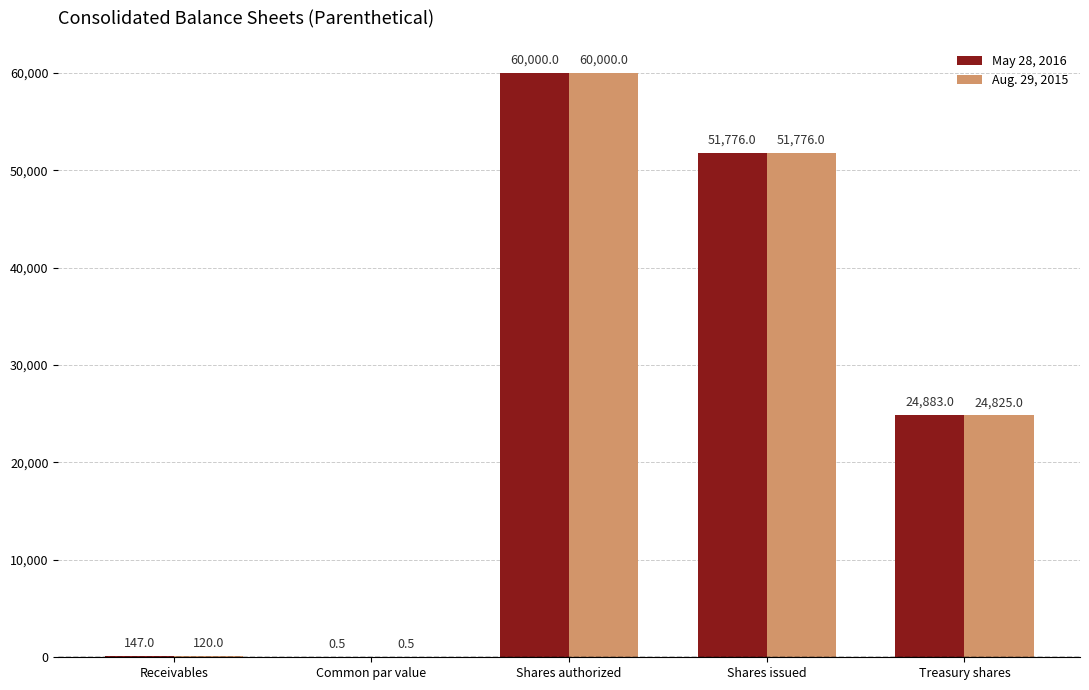

What are all the series names shown in the legend?

May 28, 2016, Aug. 29, 2015